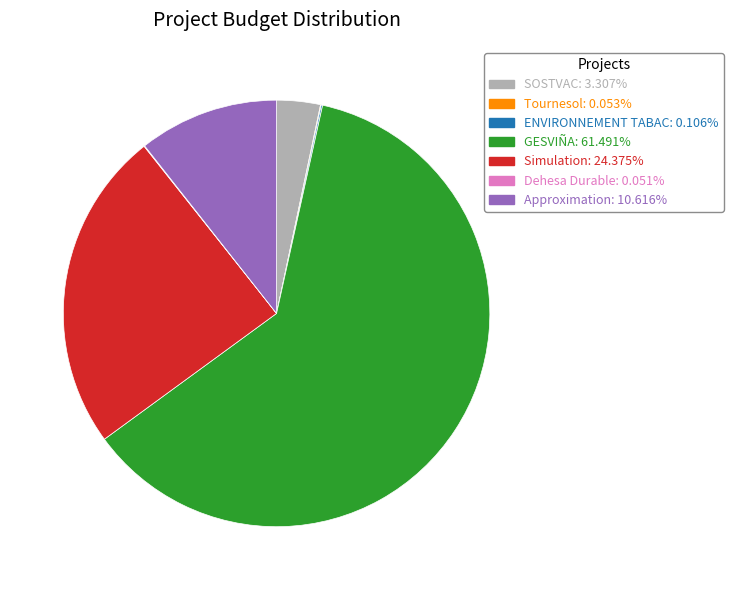

What is the ratio of the value at Simulation to the value at GESVIÑA?

0.4